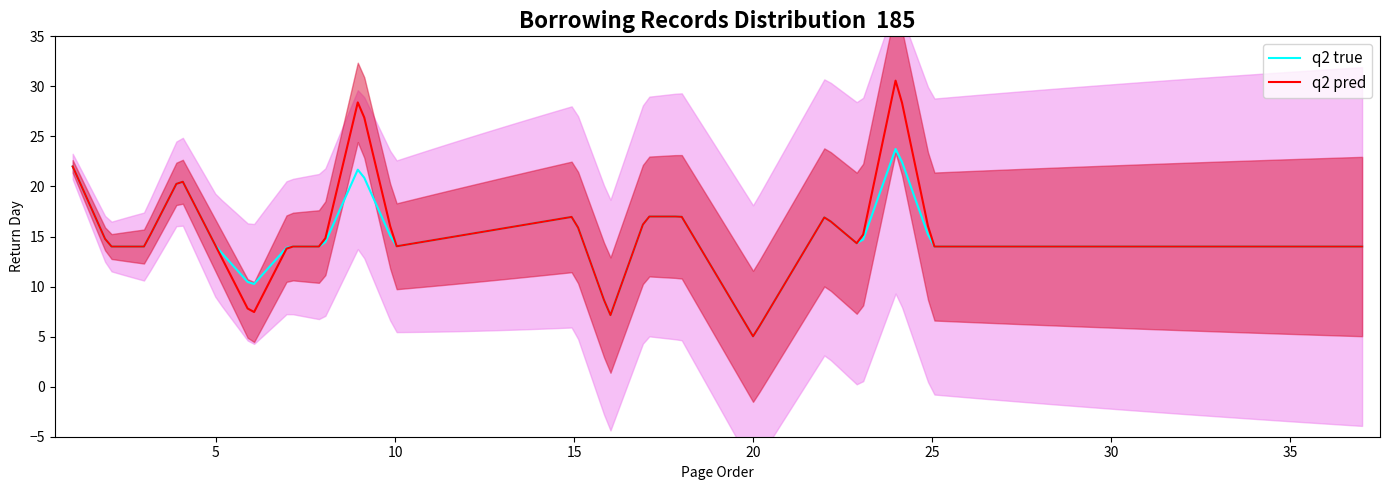

What is the lowest value of the q2 pred series?

5.0